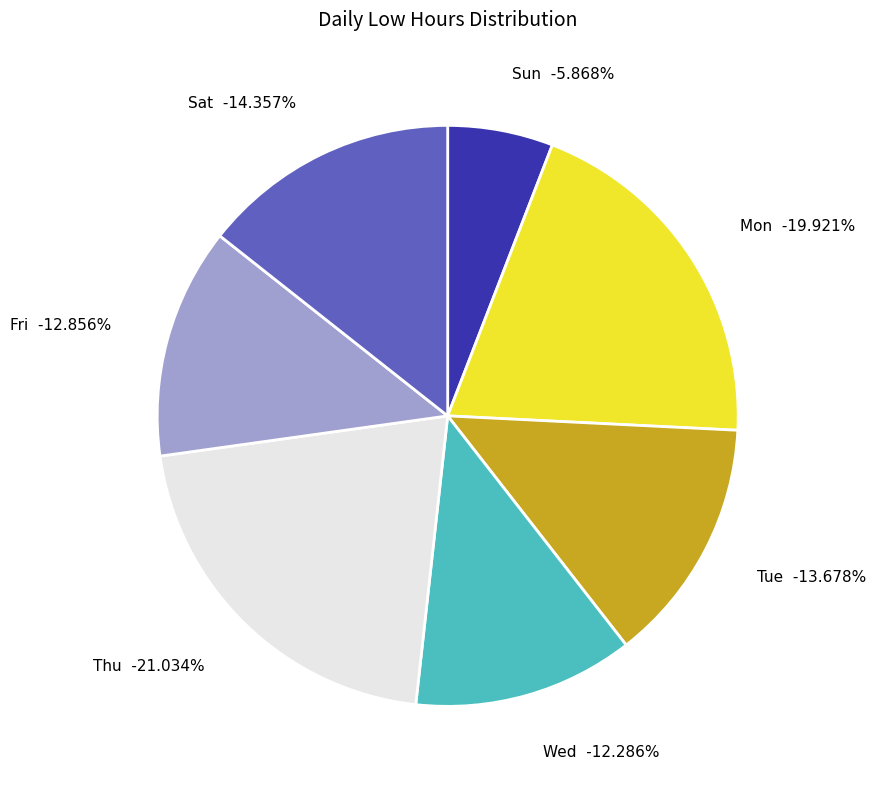

Is there a majority slice in this chart?

No